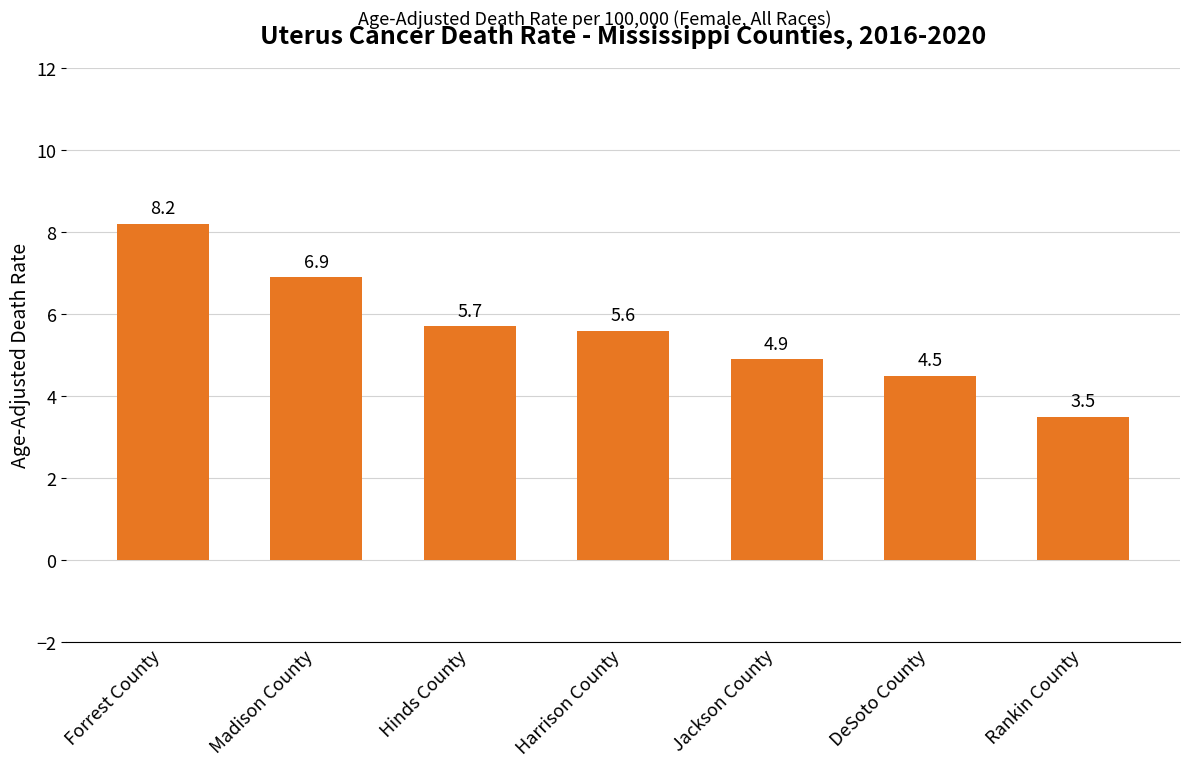

What is the value of the 7th bar from the left?

3.5